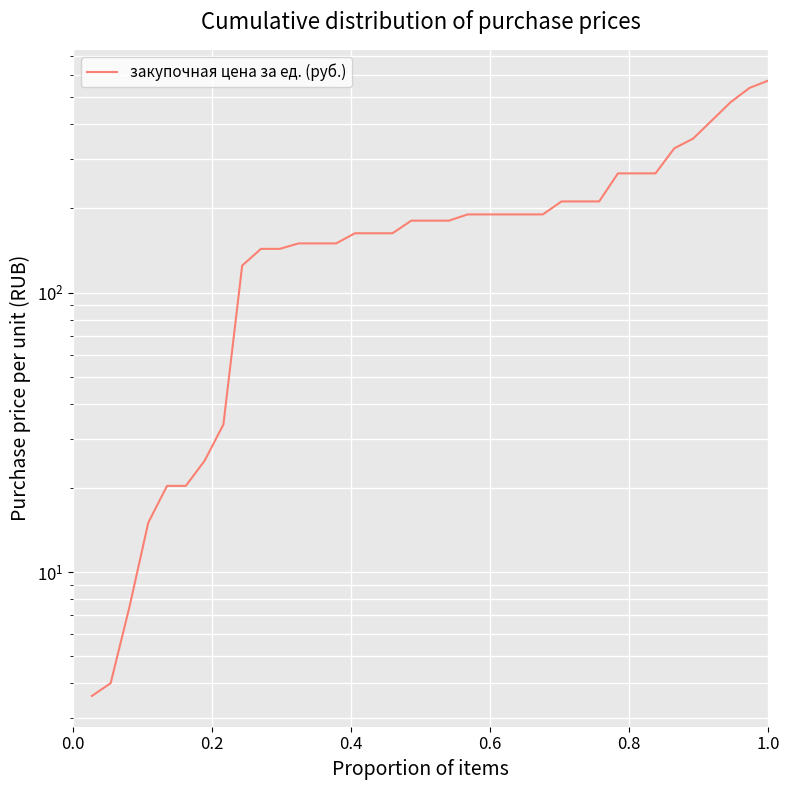

What is the average value?

191.9